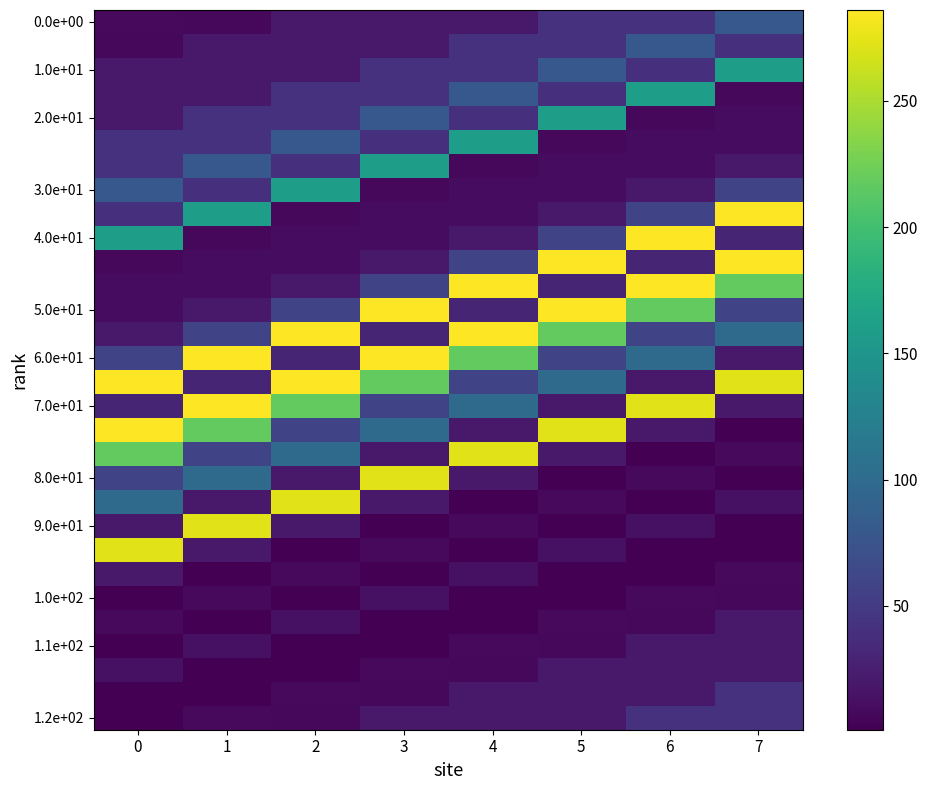

Which label corresponds to the smallest value in the chart?

7